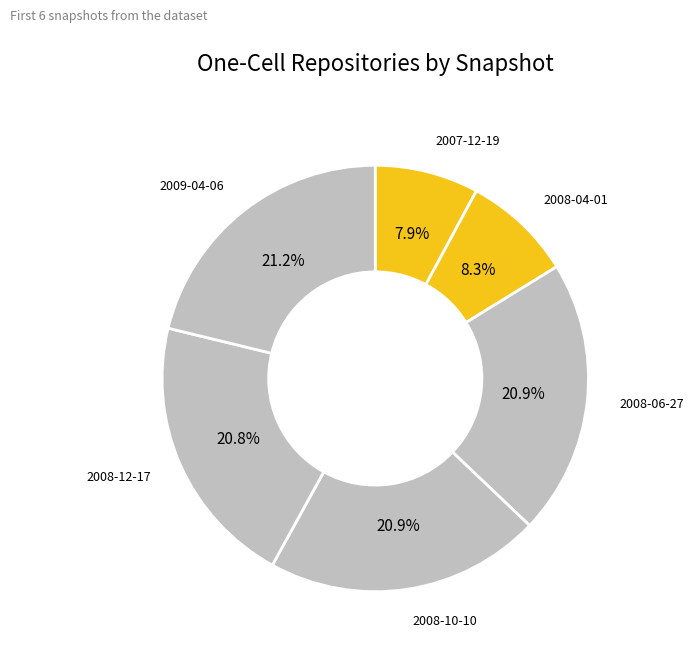

What is the total percentage of 2007-12-19 and 2009-04-06?

29.1%